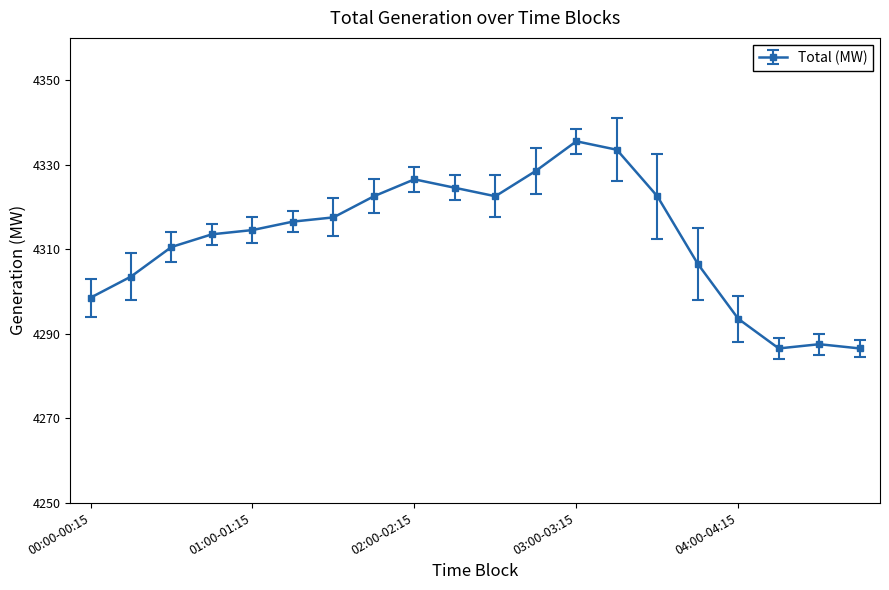

What is the greatest value displayed?

4335.5